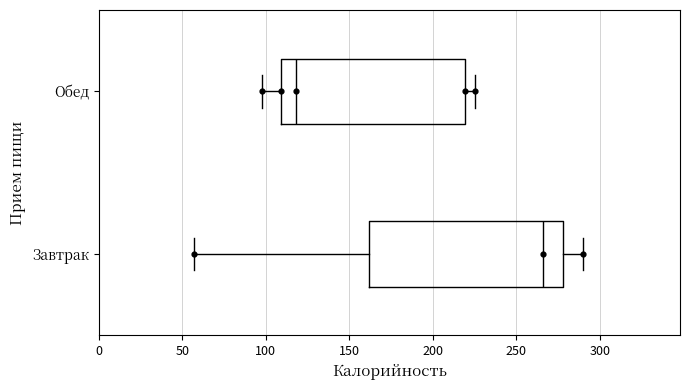

Comparing the boxes themselves (not the whiskers), which one is the widest?

Завтрак